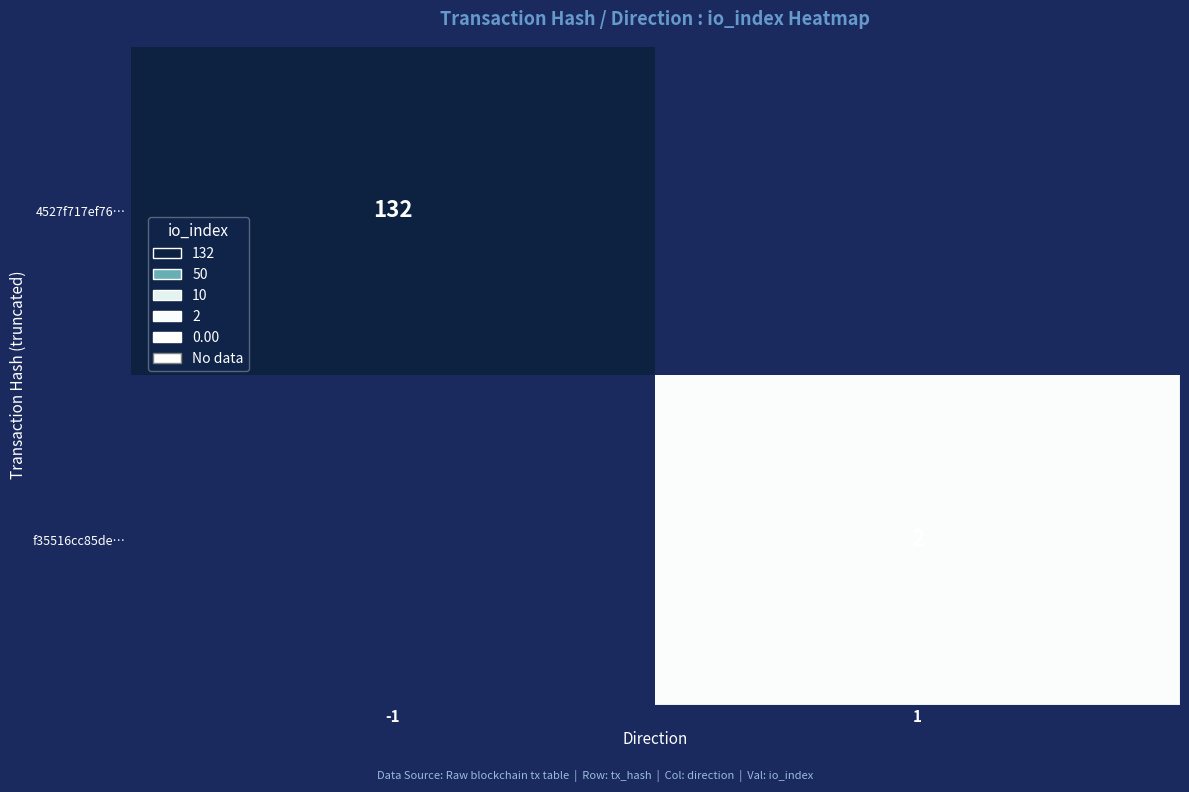

Which category has the lowest value across all series?

1